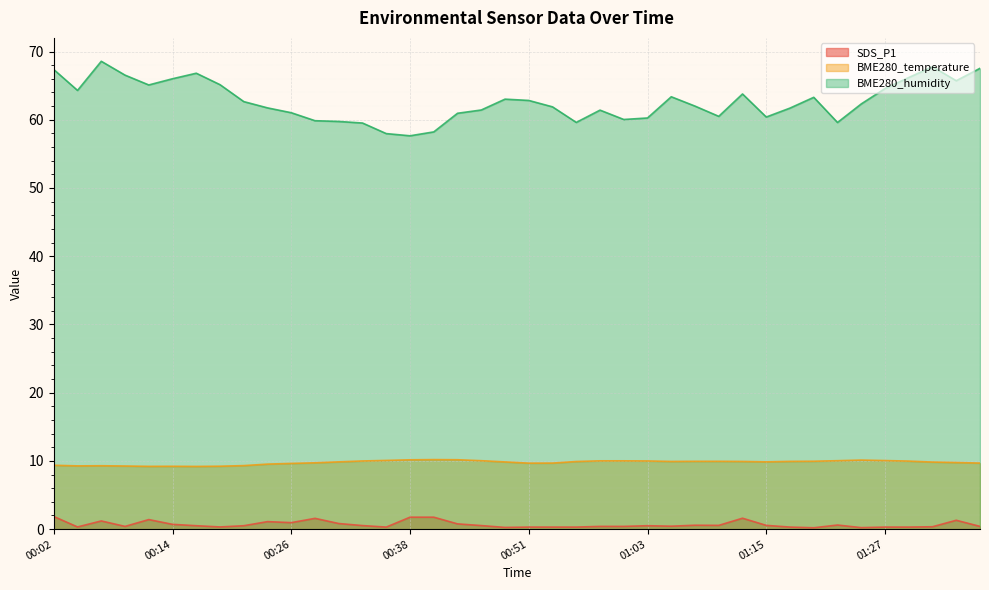

What value does the BME280_humidity series have at 01:17?

61.7